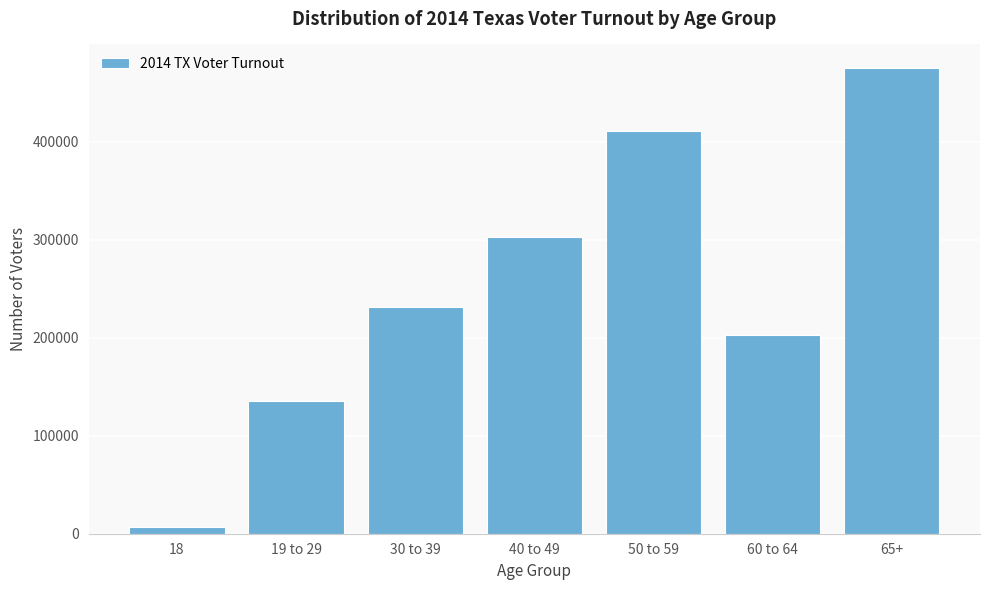

Reading left to right, extract all data points from this chart.

6548	135984	231238	302424	411396	202770	475662